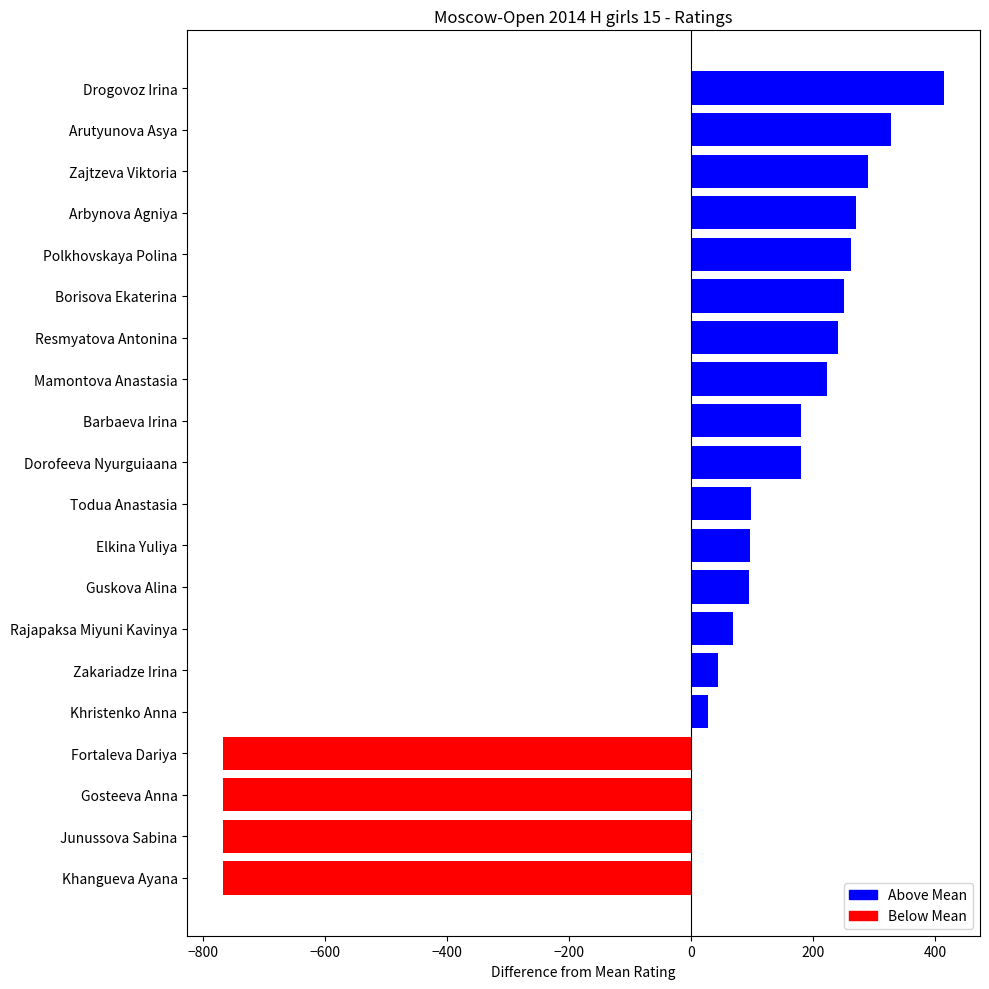

How many data points are less than 179?

10